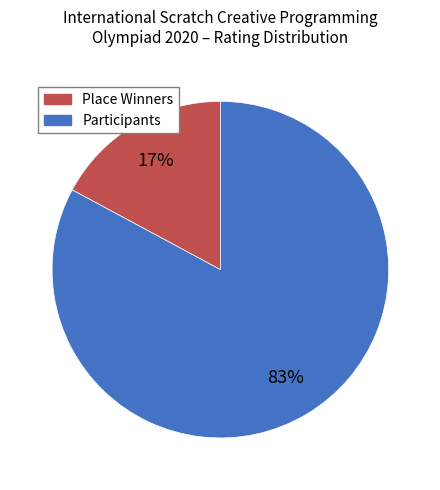

Is there a majority slice in this chart?

Yes